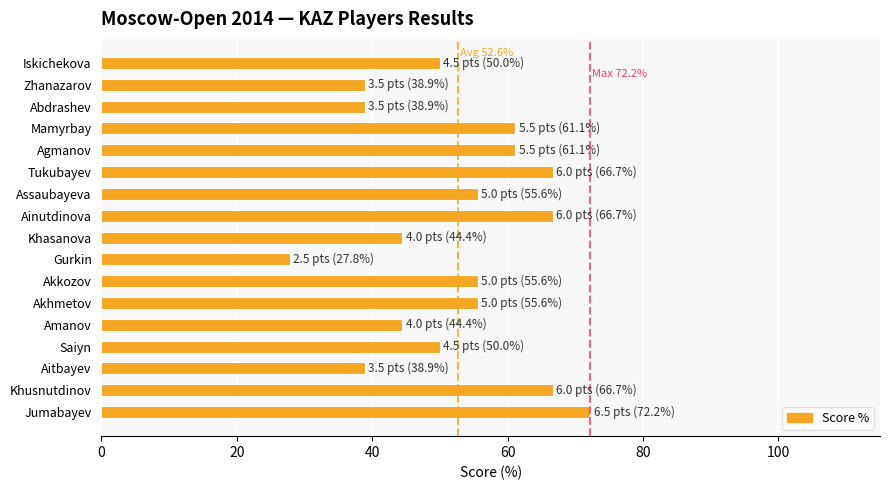

What is the minimum value shown in the chart?

27.8